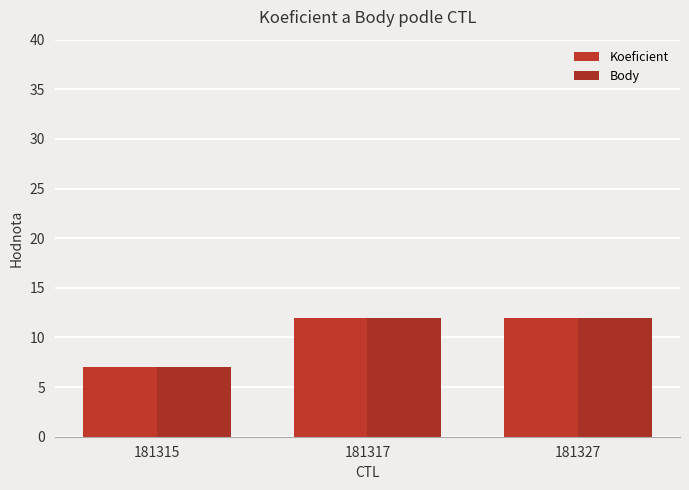

How many groups of bars are there?

3